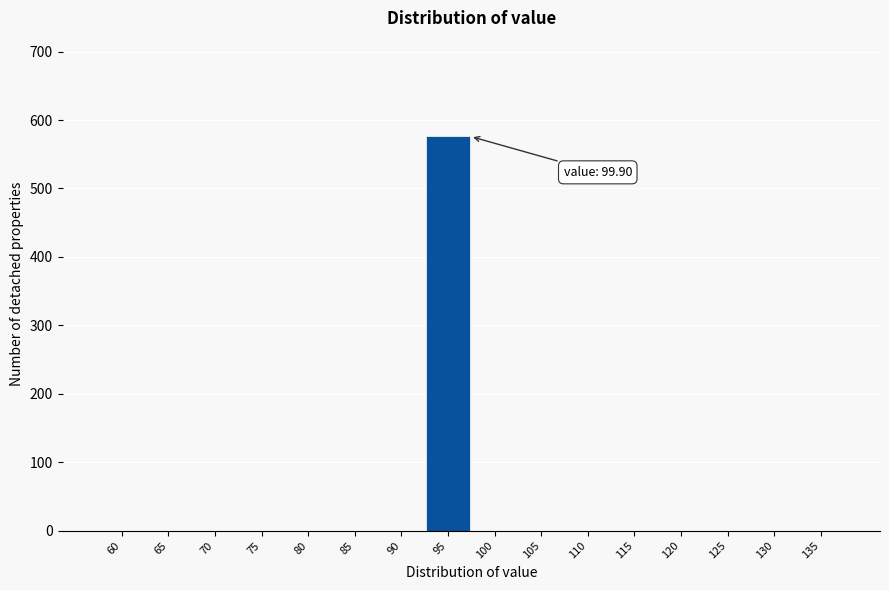

Reading right to left, what are all the values shown in this chart?

135=0	130=0	125=0	120=0	115=0	110=0	105=0	100=0	95=576	90=0	85=0	80=0	75=0	70=0	65=0	60=0